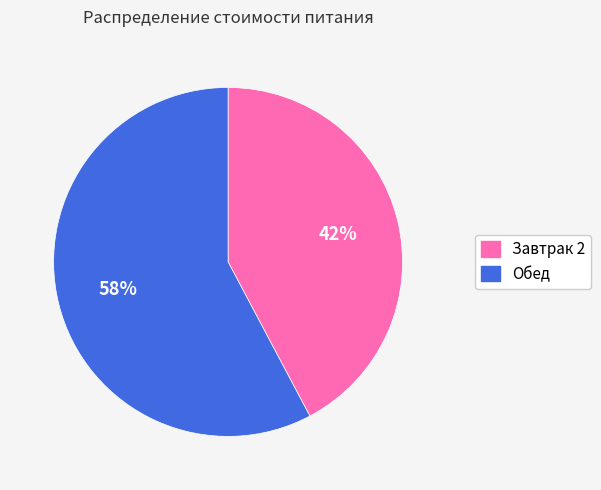

What is the majority slice?

Обед